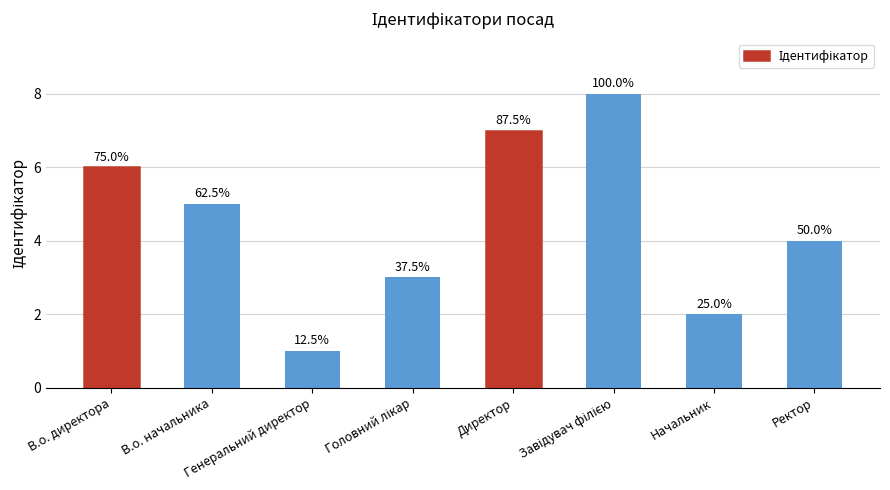

Are the bars horizontal?

No